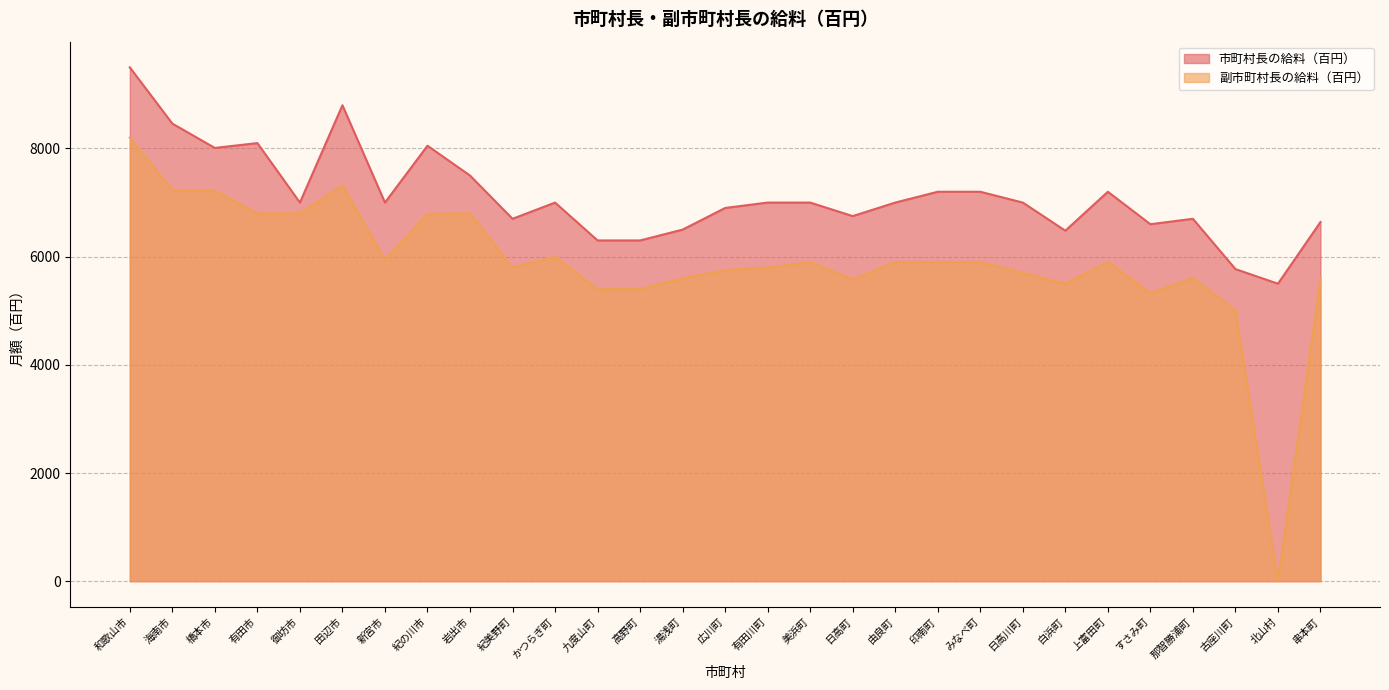

True or false: 市町村長の給料（百円） and 副市町村長の給料（百円） intersect in this chart.

False